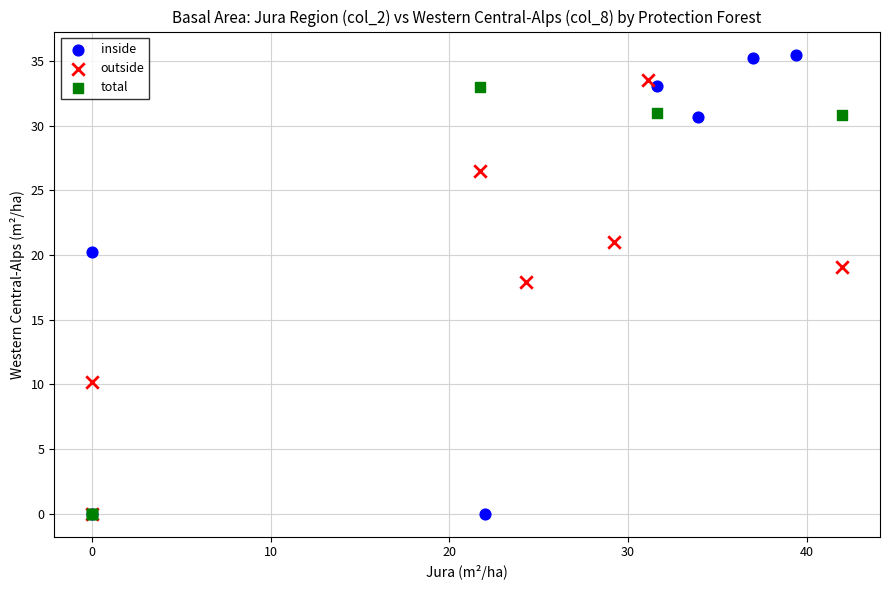

Which series has the largest Y range (max minus min)?

inside